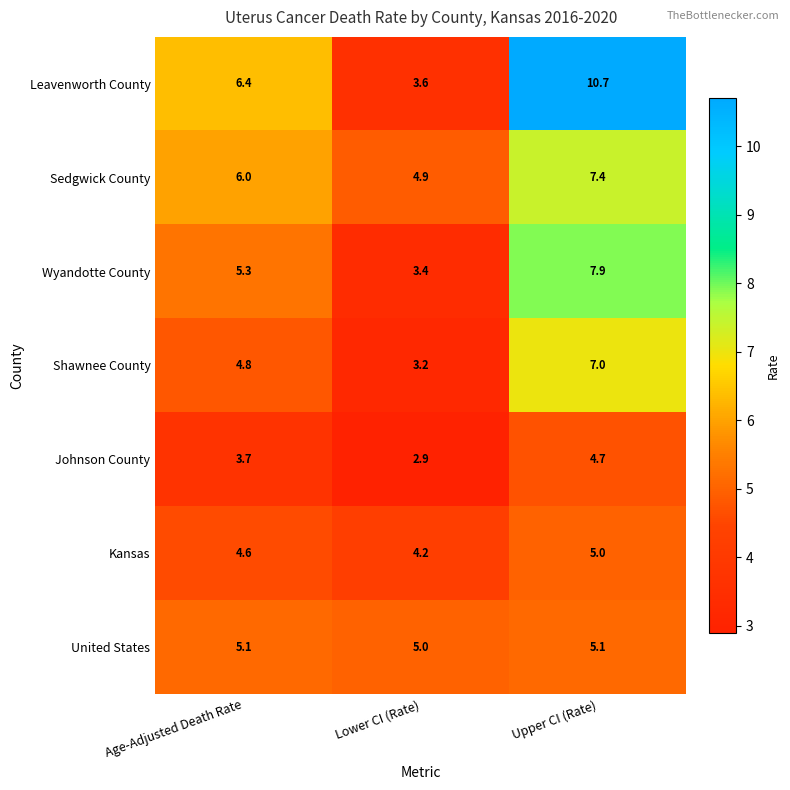

List the series in order of their peak value, highest first.

Leavenworth County, Wyandotte County, Sedgwick County, Shawnee County, United States, Kansas, Johnson County